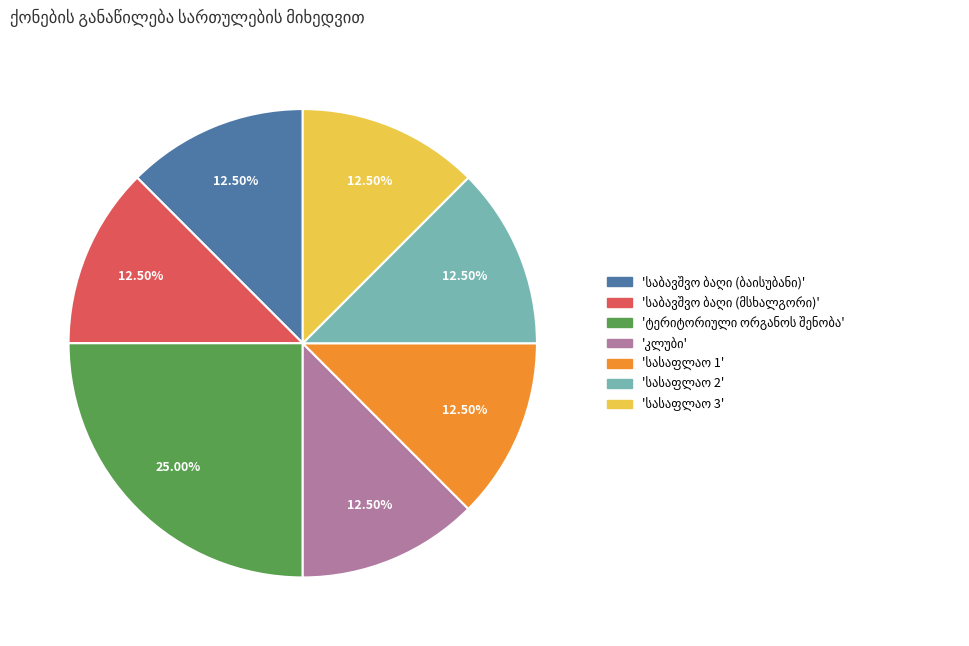

How many segments does this pie chart have?

7